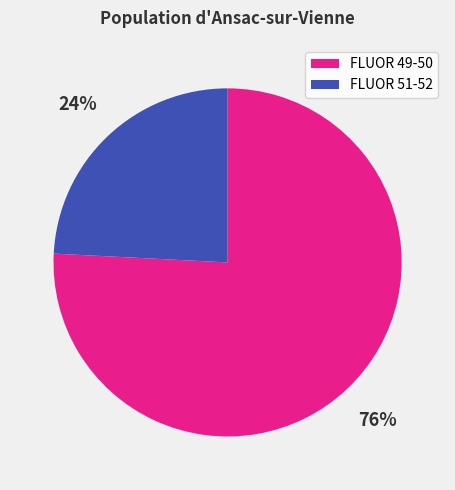

Does FLUOR 51-52 account for over 50% of the chart?

No